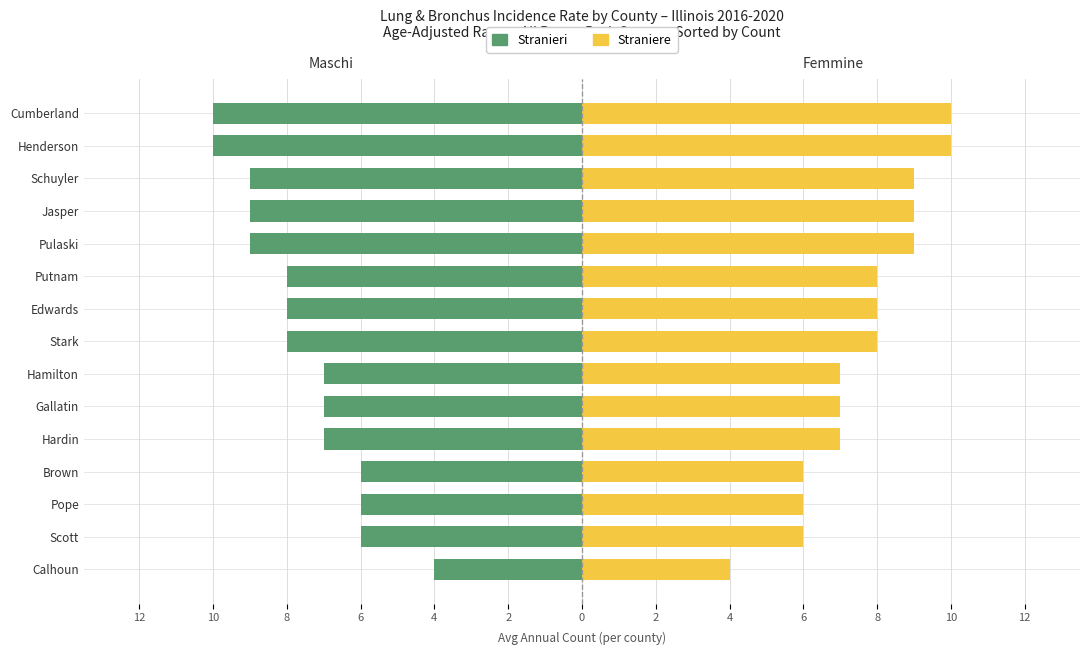

What is the value of the Maschi bar at the 9th from the left?

-7